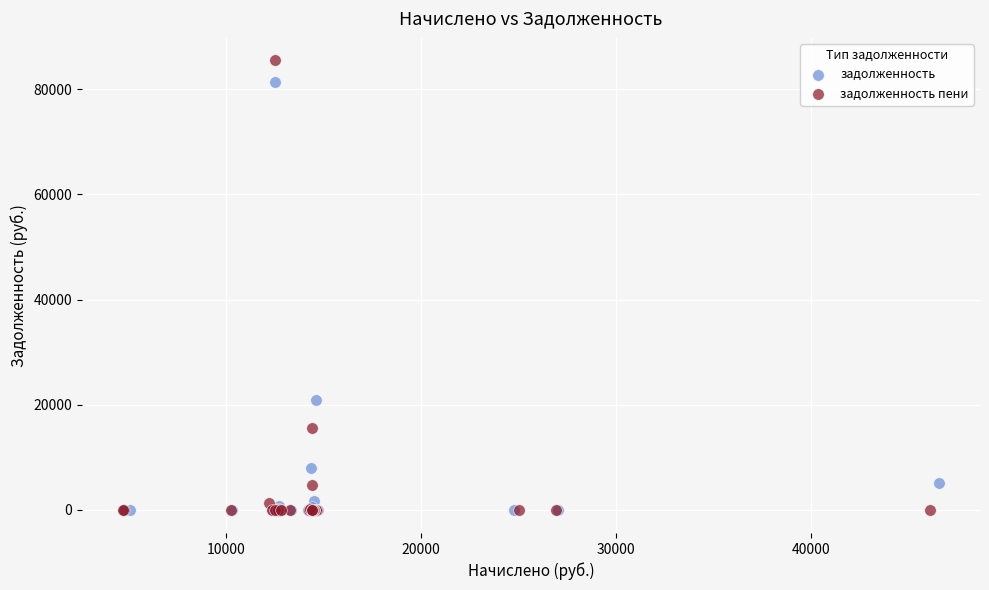

Which series reaches the maximum Y coordinate?

задолженность пени